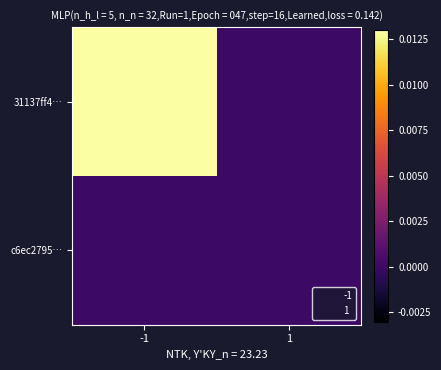

Which series has the largest range (max minus min)?

31137ff4…